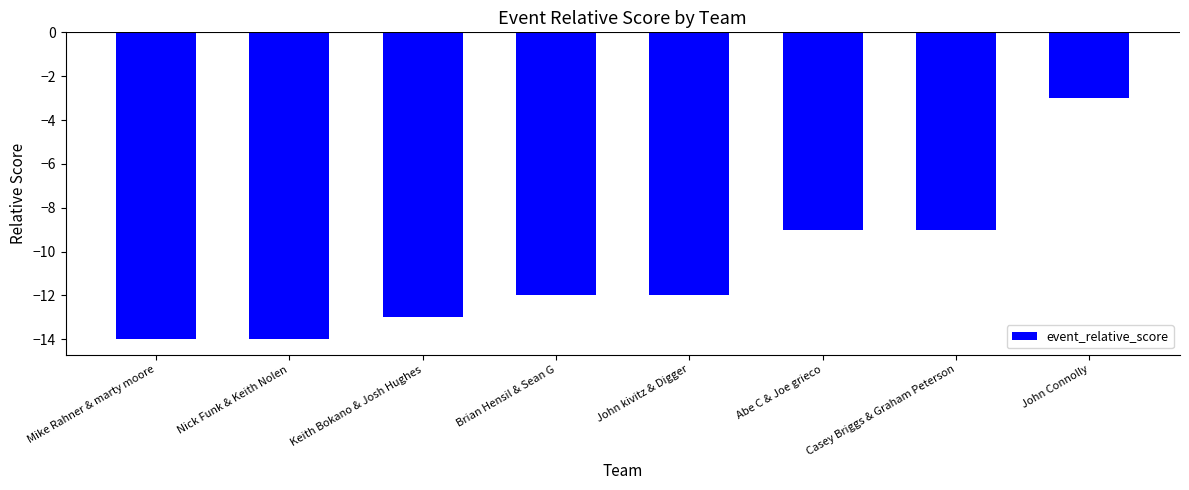

Reading left to right, transcribe all the data shown in this chart.

-14	-14	-13	-12	-12	-9	-9	-3